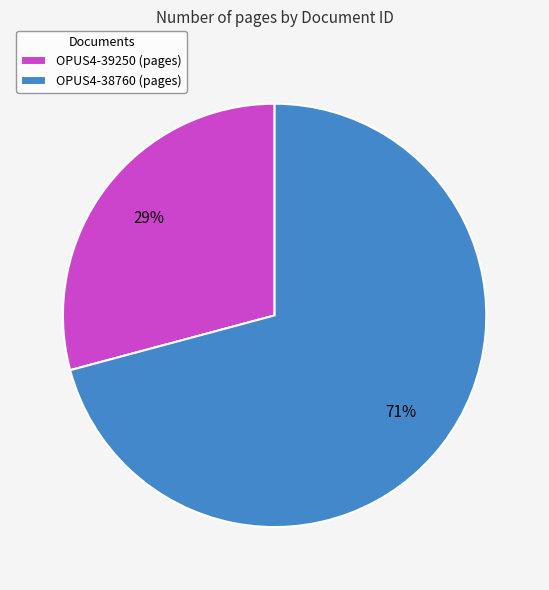

Is it true that OPUS4-39250 is 29% of the pie?

True